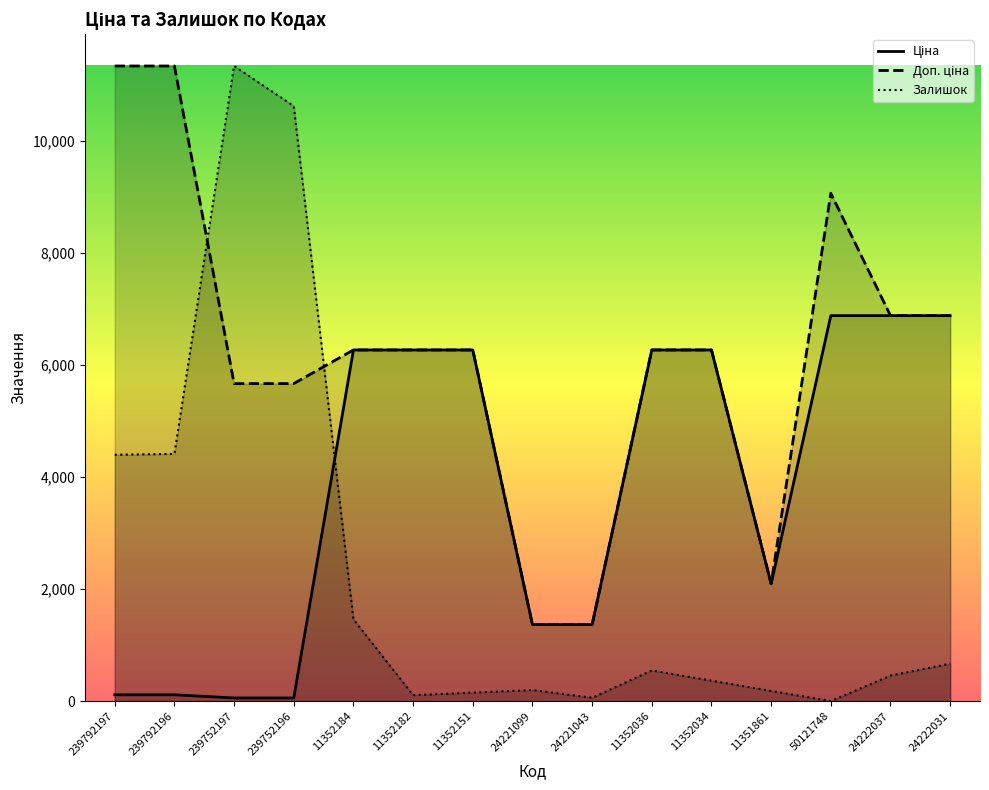

Between which two adjacent categories do Залишок and Доп. ціна first intersect?

239792196 and 239752197